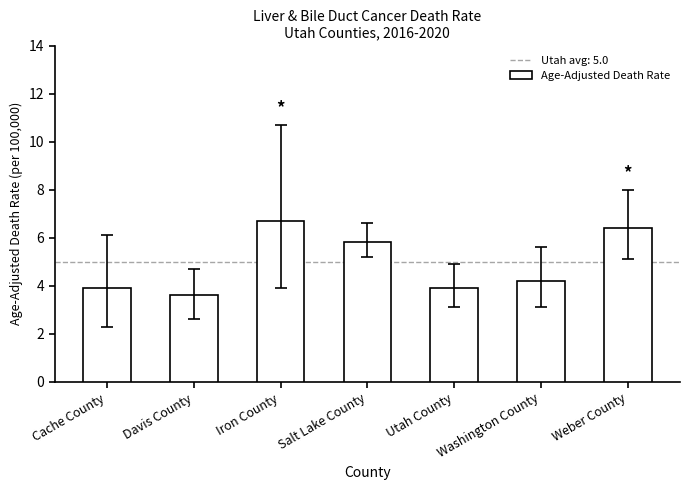

Where does the data first go above 4?

Iron County